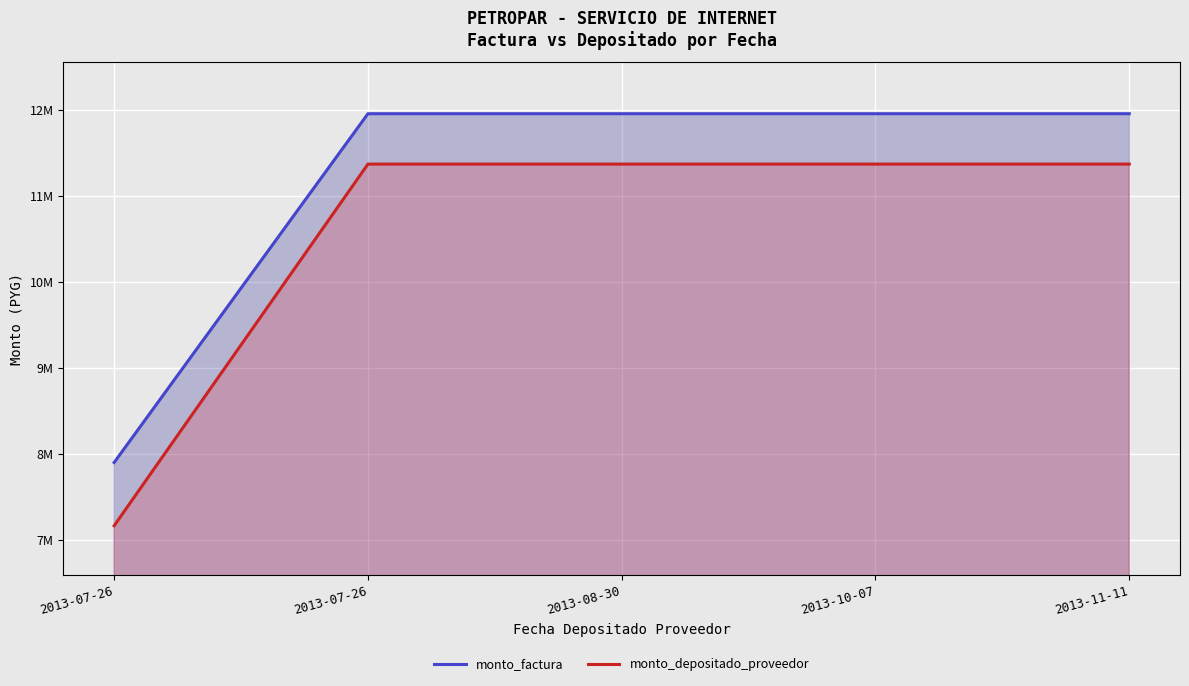

Which has a higher value, 2013-08-30 or 2013-11-11?

2013-08-30